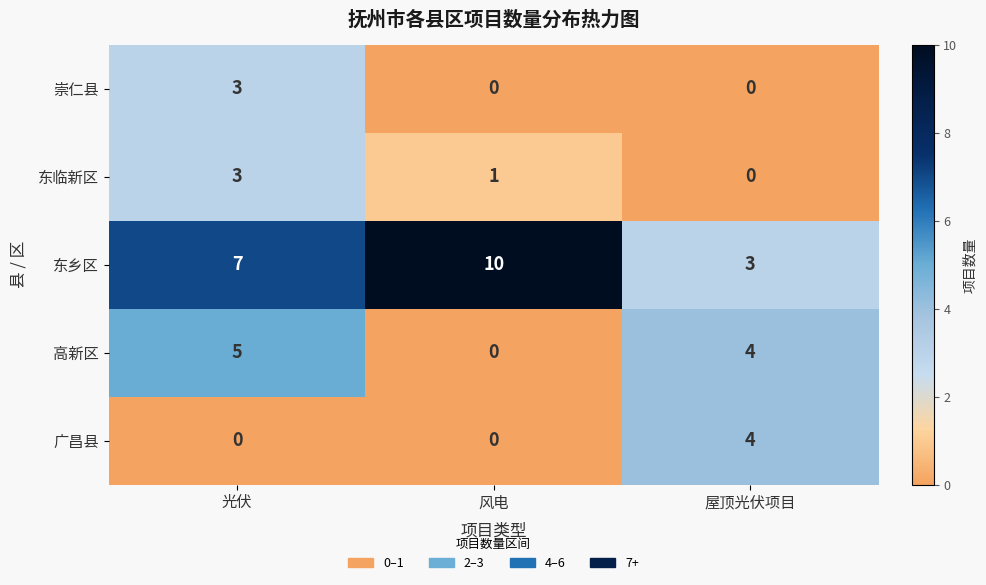

What is the difference between the 广昌县 values at 风电 and 屋顶光伏项目?

4